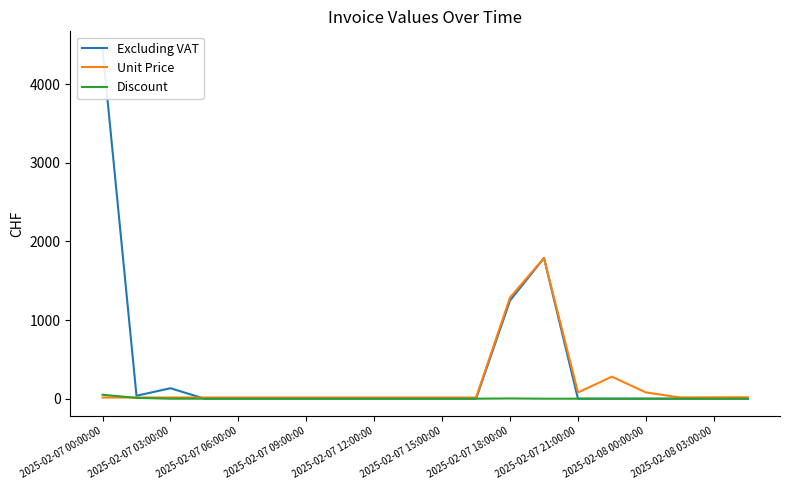

Where is Unit Price nearest to the value 901?

2025-02-07 18:00:00